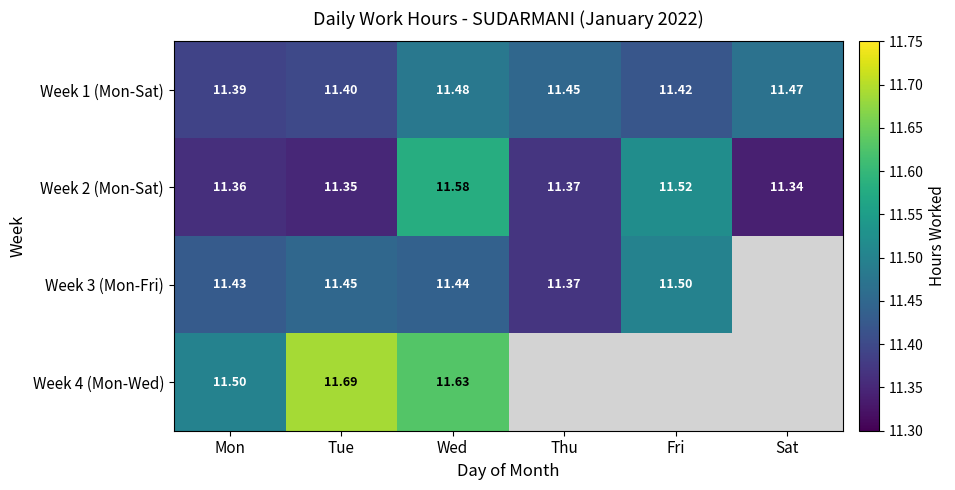

What is the minimum value shown in the chart?

11.3